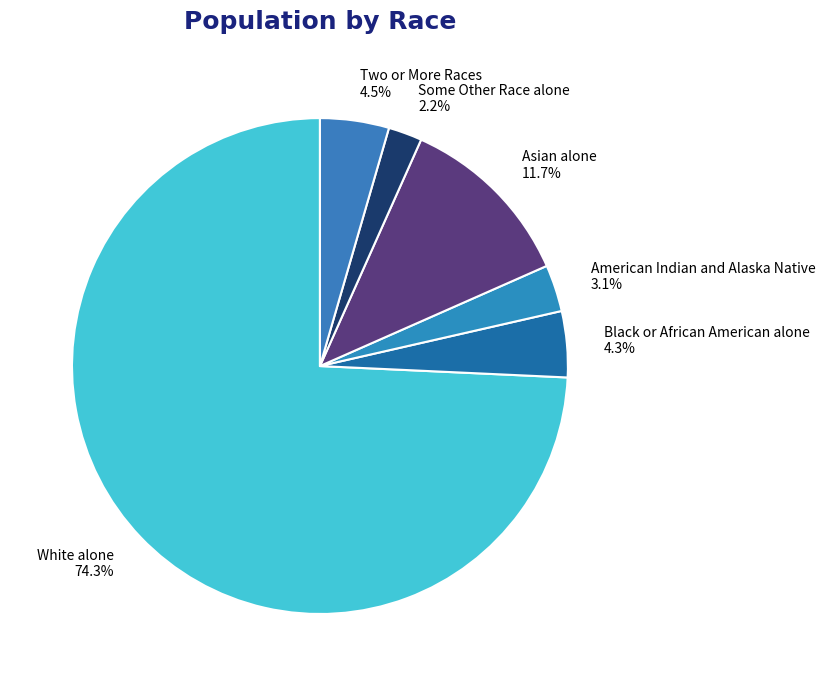

To the nearest percent, what percentage of the pie is Some Other Race alone?

2%